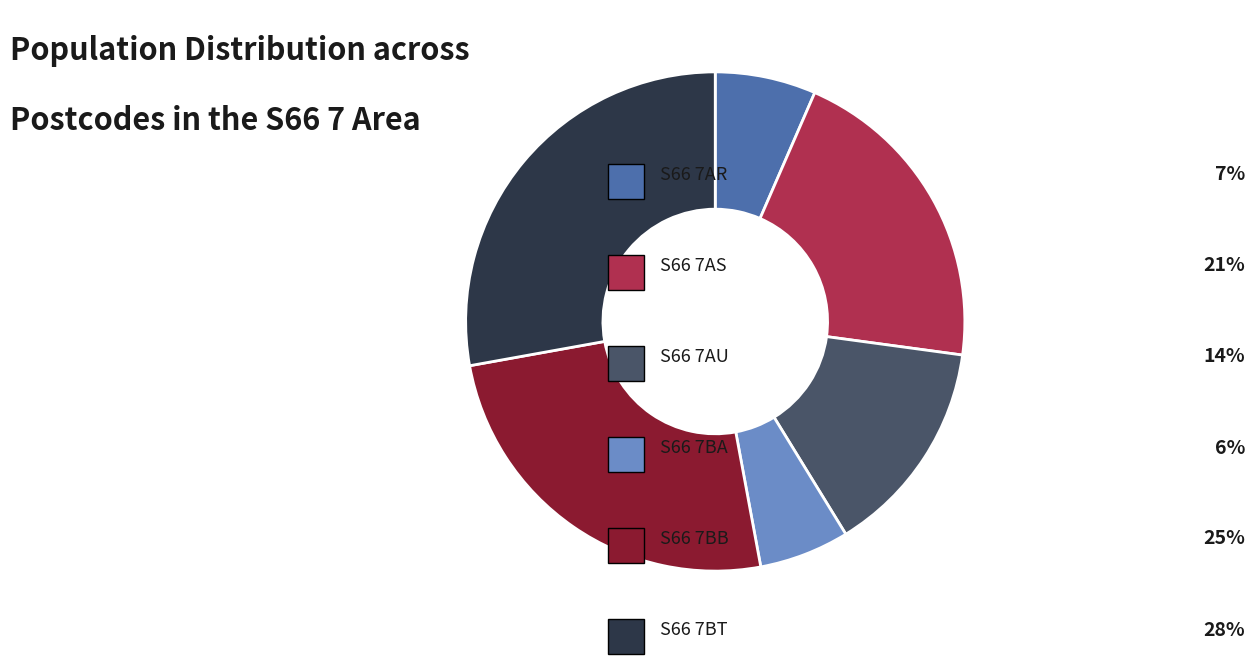

Is there a majority slice in this chart?

No